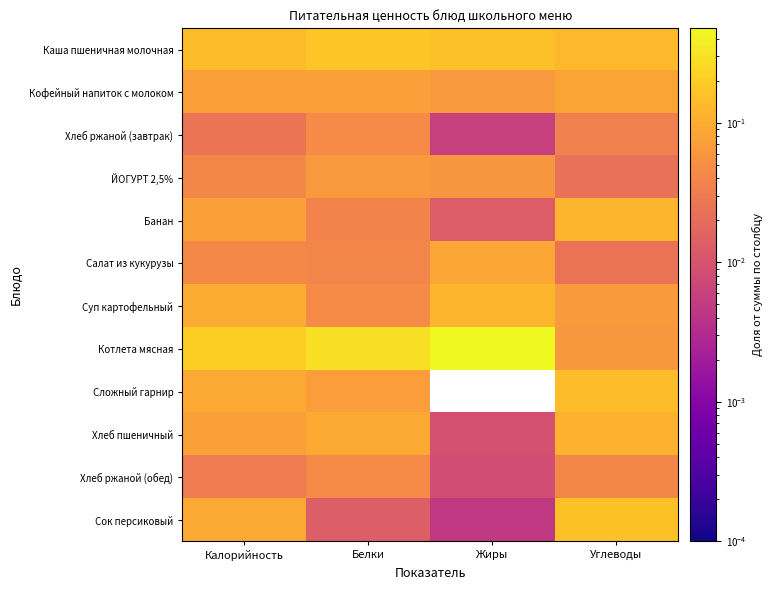

Which series has the largest total across all categories?

Котлета мясная